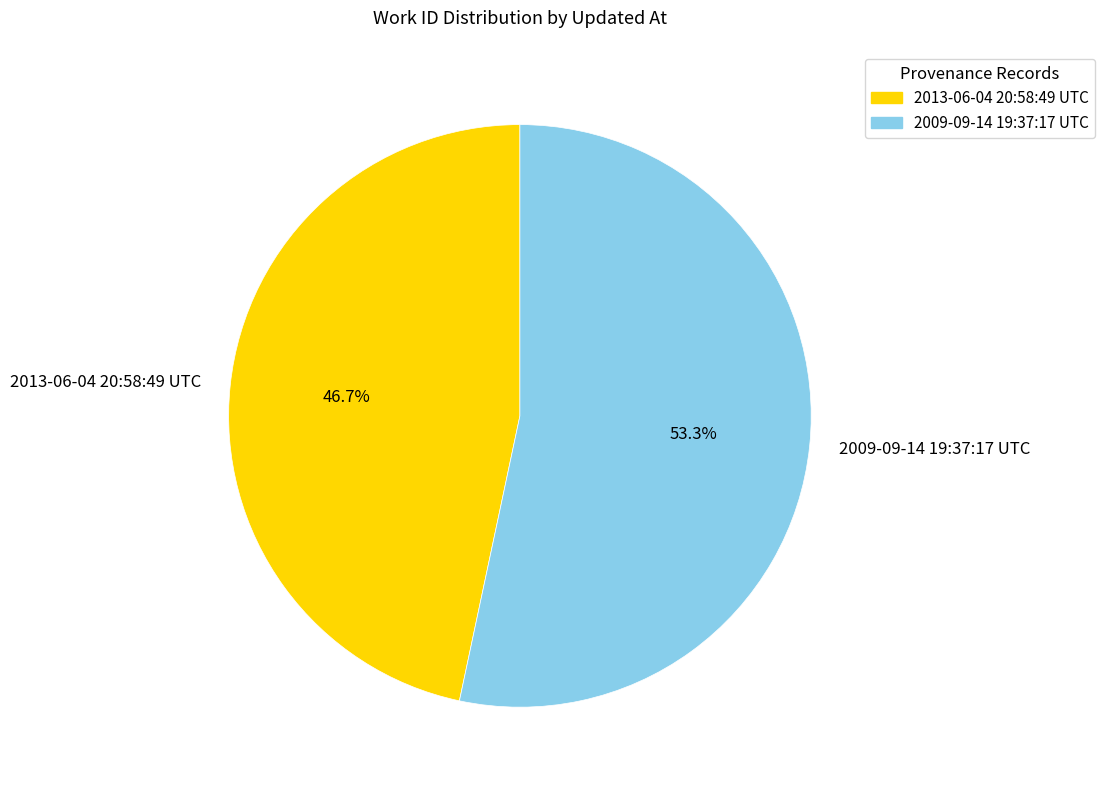

What percentage is the 2009-09-14 19:37:17 UTC slice, to the nearest percent?

53%